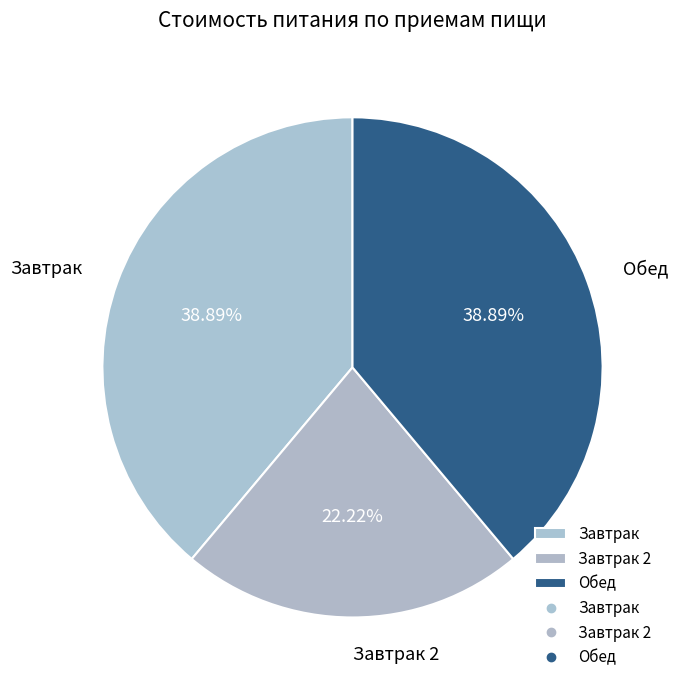

Which has a higher value, Завтрак or Завтрак 2?

Завтрак